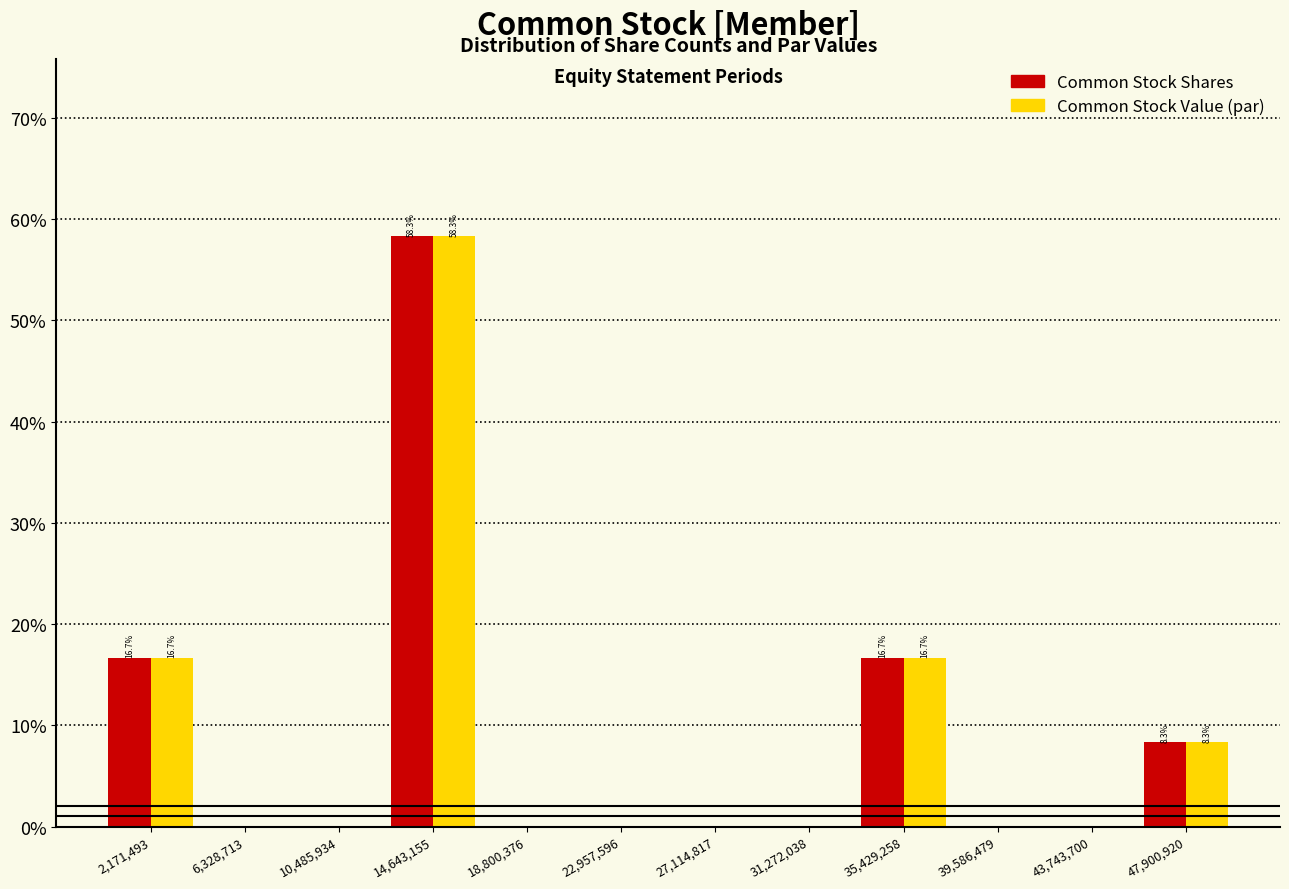

In the Common Stock Value (par) series, which range on the x-axis has the tallest bar?

12500000 to 16500000